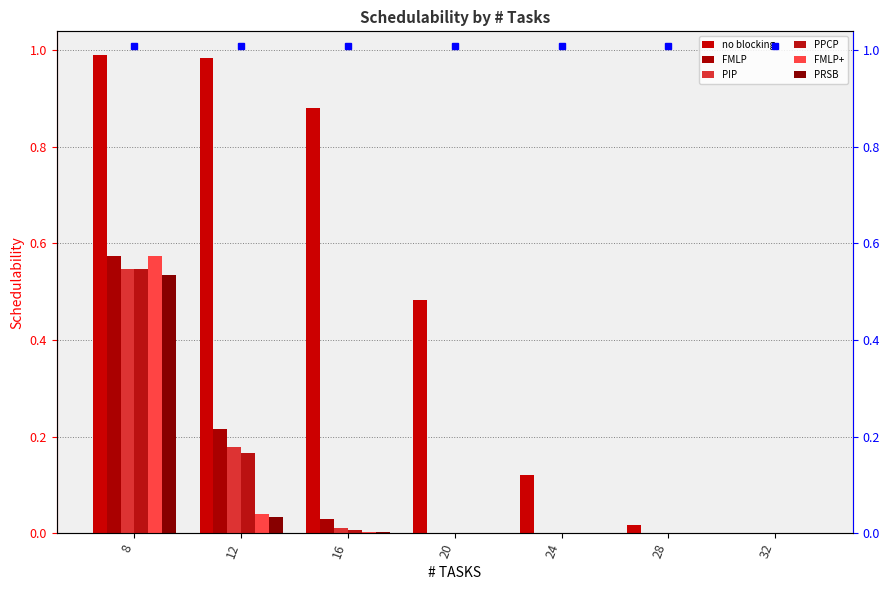

What is the sum of all FMLP values?

0.8